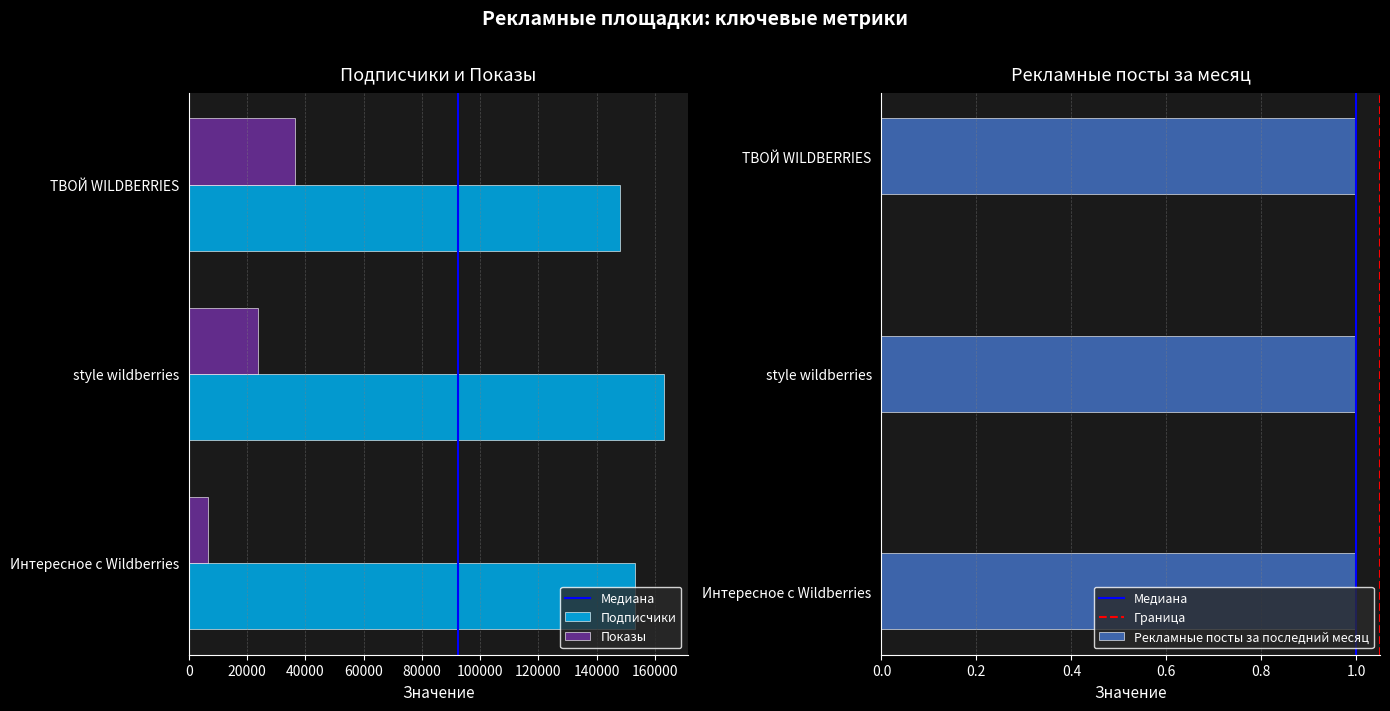

How many groups of bars are there?

3